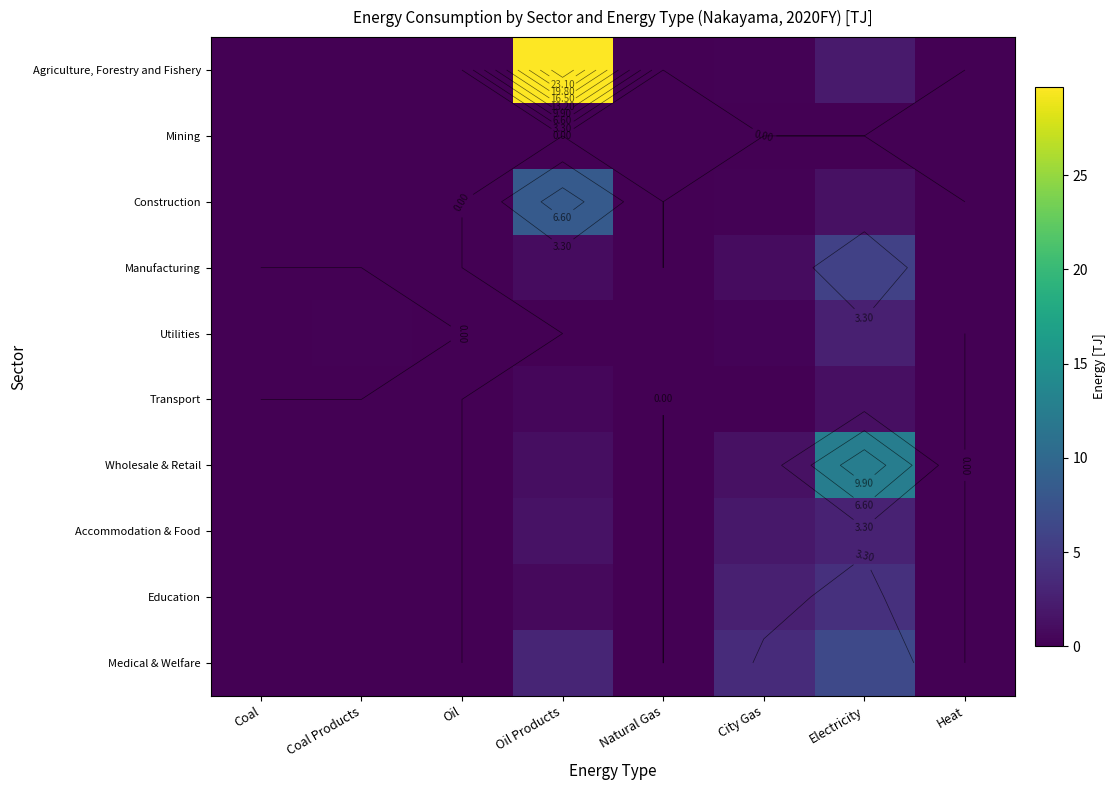

At which category does the chart reach its minimum across all series?

Coal